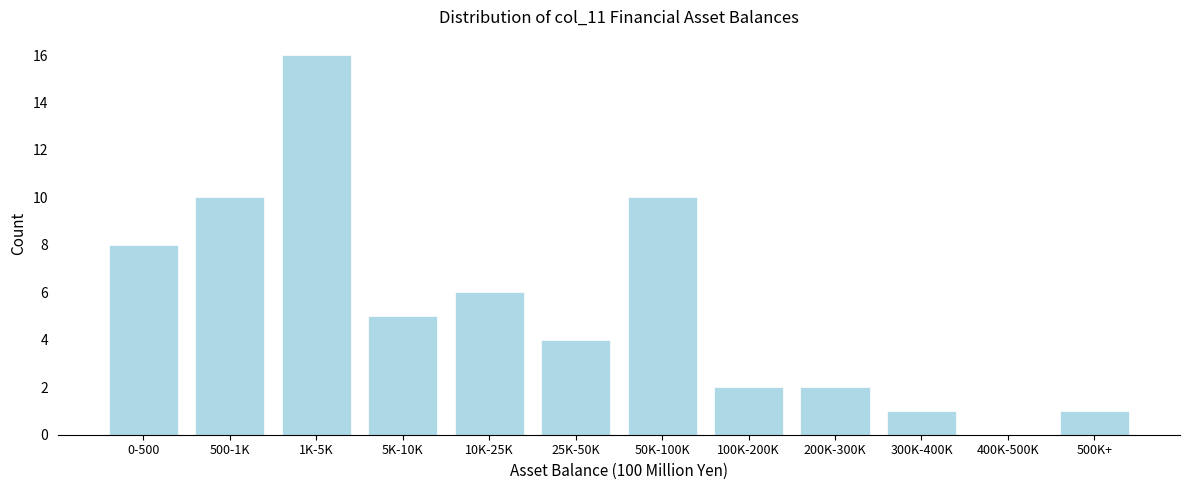

Reading left to right, extract all data points from this chart.

0-500=8	500-1K=10	1K-5K=16	5K-10K=5	10K-25K=6	25K-50K=4	50K-100K=10	100K-200K=2	200K-300K=2	300K-400K=1	400K-500K=0	500K+=1